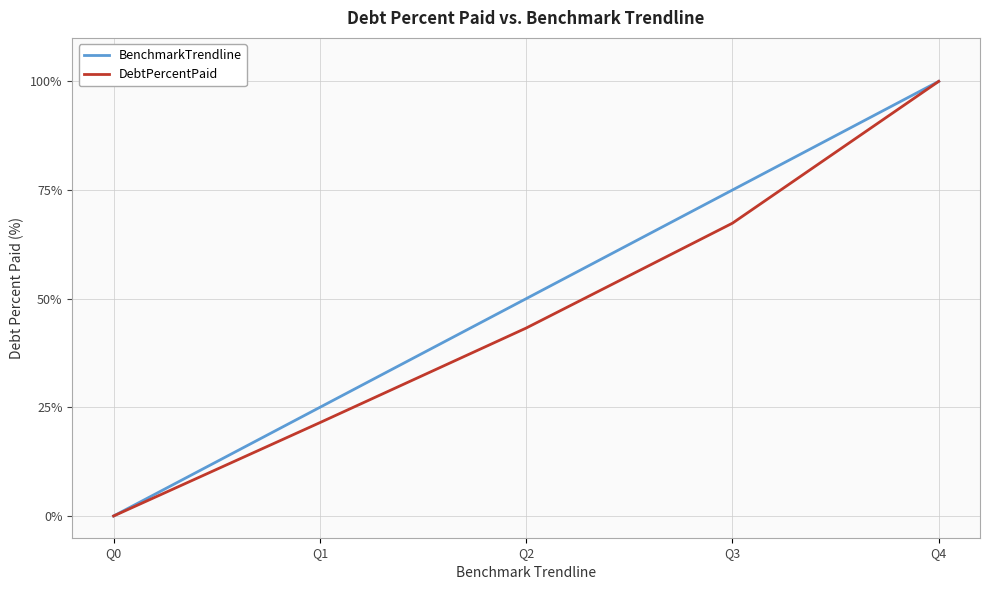

What is the total value across all series at Q1?

46.5